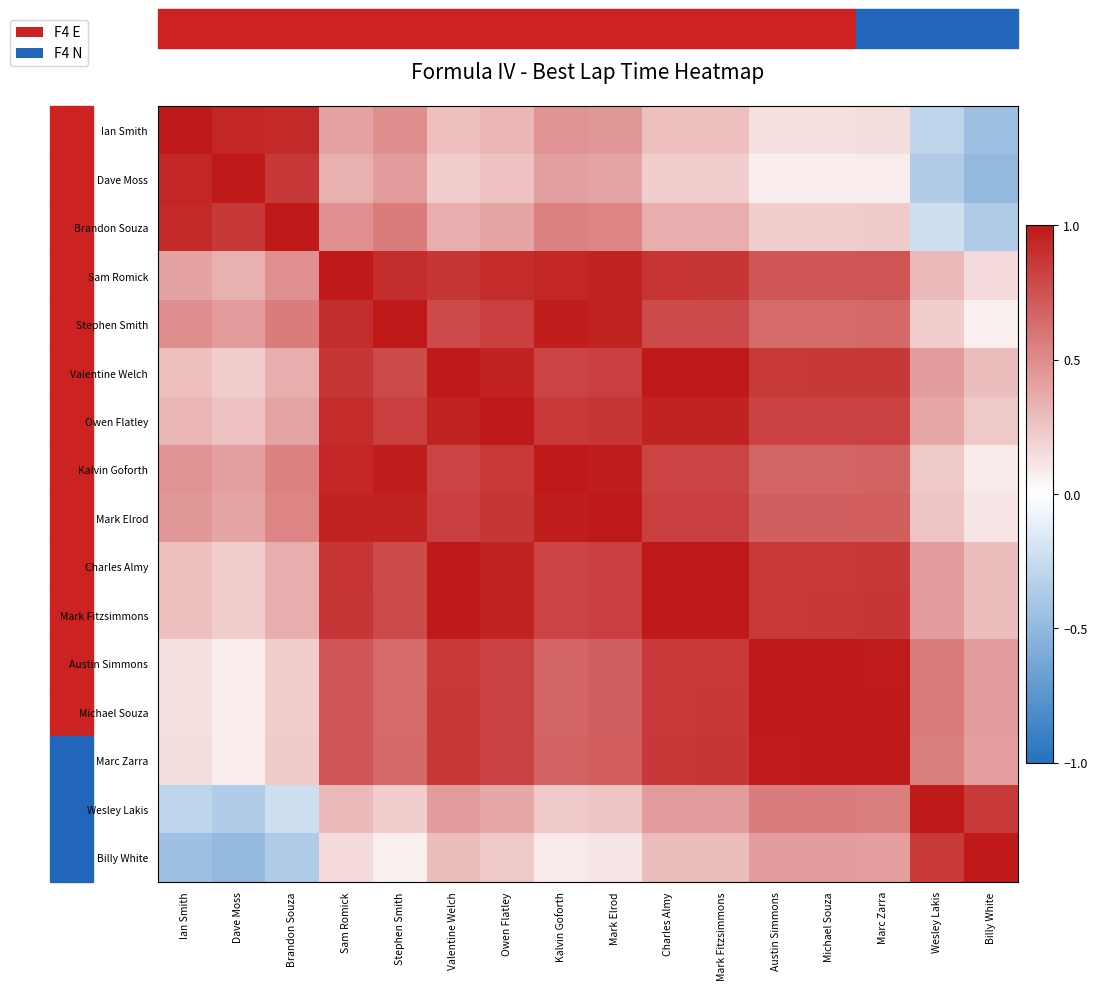

Rank the series by their maximum value, from lowest to highest.

Ian Smith, Dave Moss, Brandon Souza, Sam Romick, Stephen Smith, Valentine Welch, Owen Flatley, Kalvin Goforth, Mark Elrod, Charles Almy, Mark Fitzsimmons, Austin Simmons, Michael Souza, Marc Zarra, Wesley Lakis, Billy White